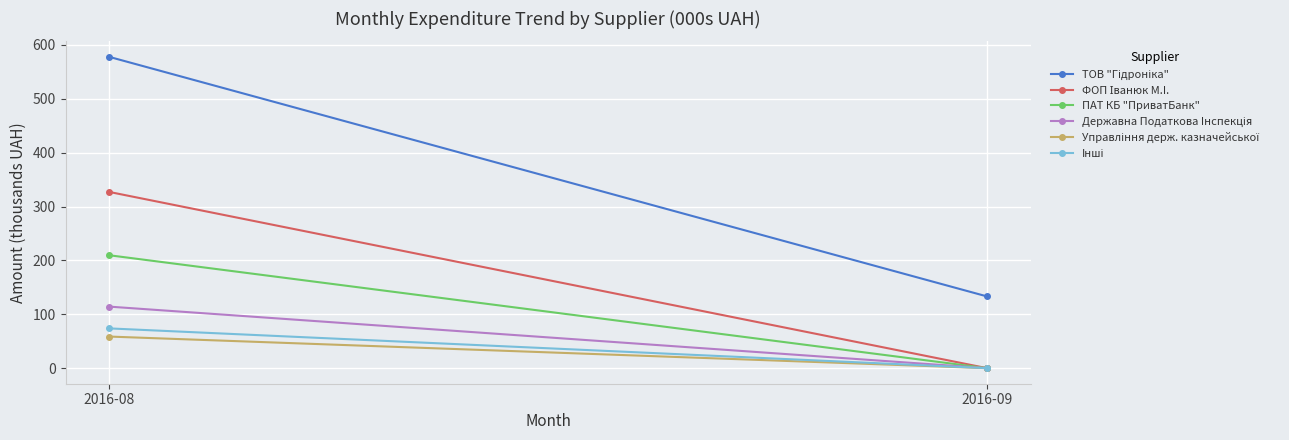

How many values in the ПАТ КБ "ПриватБанк" series exceed 209?

1